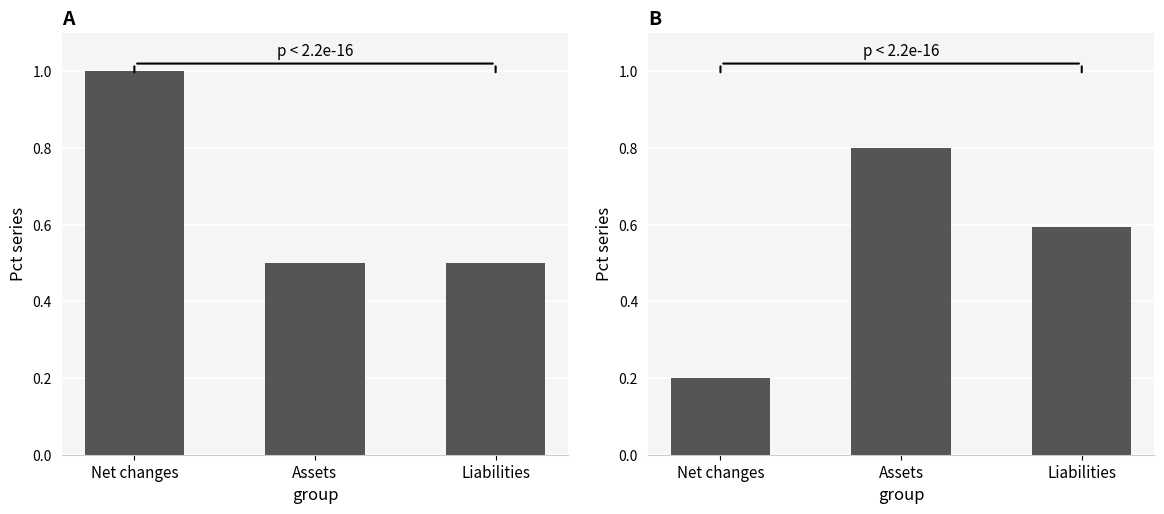

What is the label of the 1st bar from the right?

Liabilities